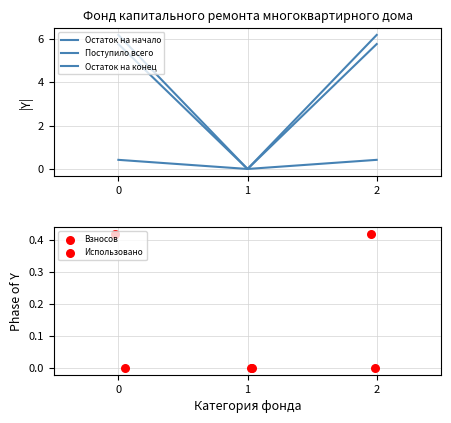

What is the total value across all series at 0?

12.8